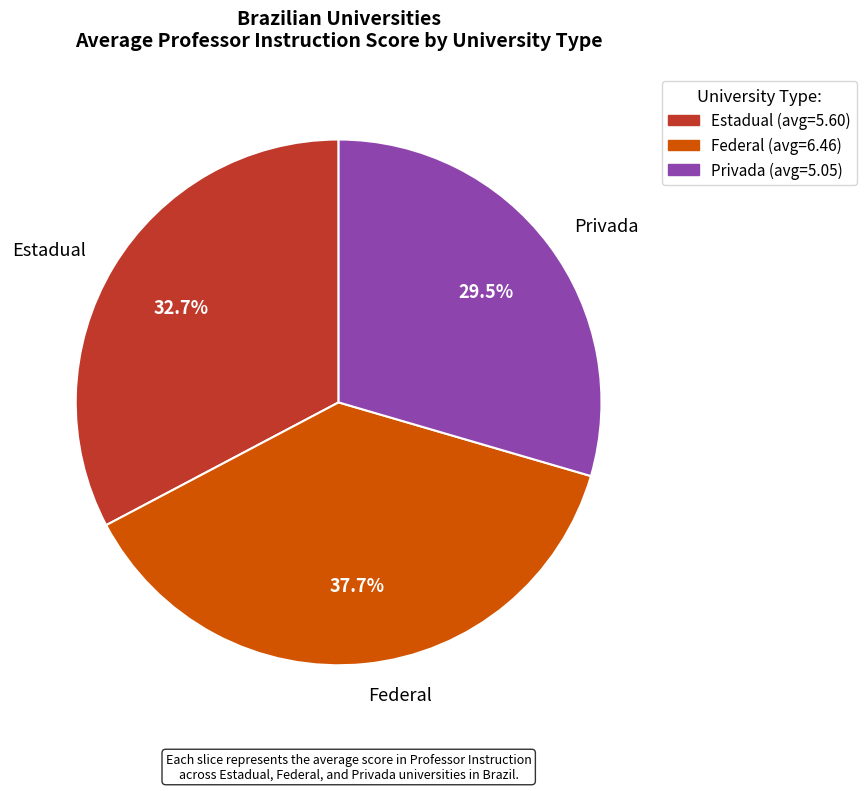

Is Federal the majority of the pie?

No